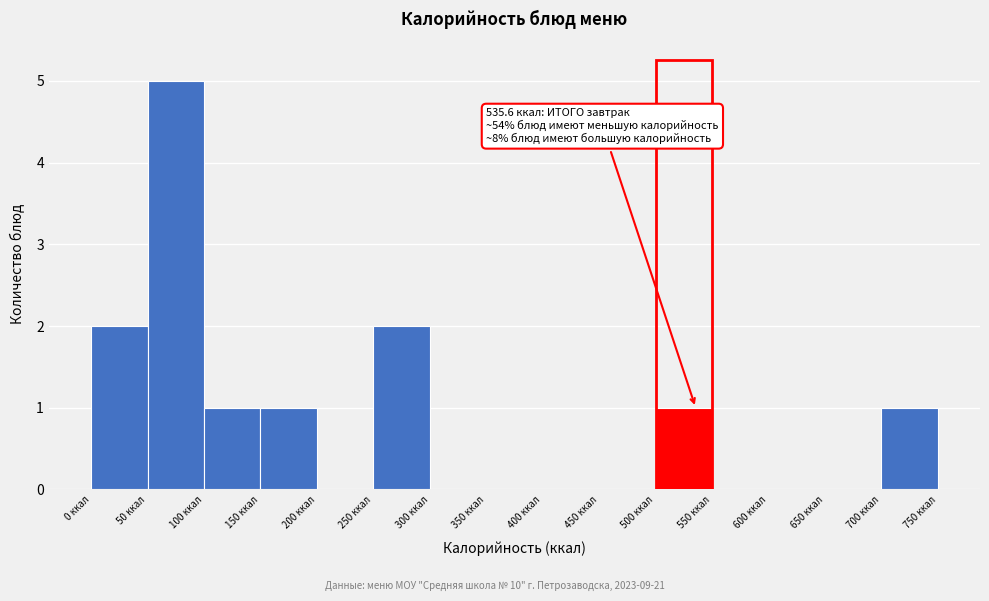

Over which range of the x-axis is the bar tallest?

50 to 100